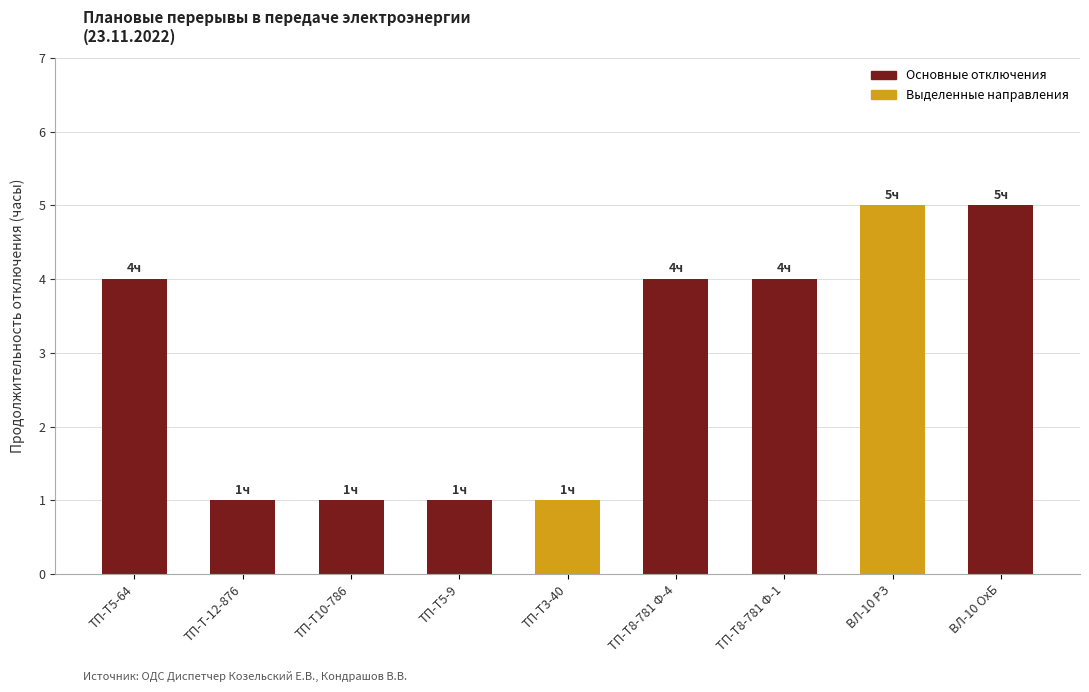

What position from the left is ТП-Т3-40?

5